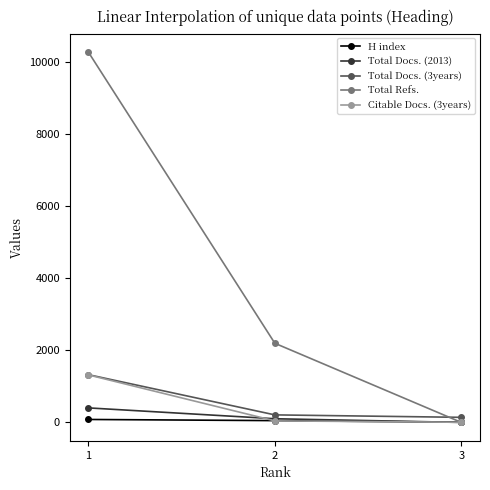

What is the difference between the maximum and minimum values in the Citable Docs. (3years) series?

1314